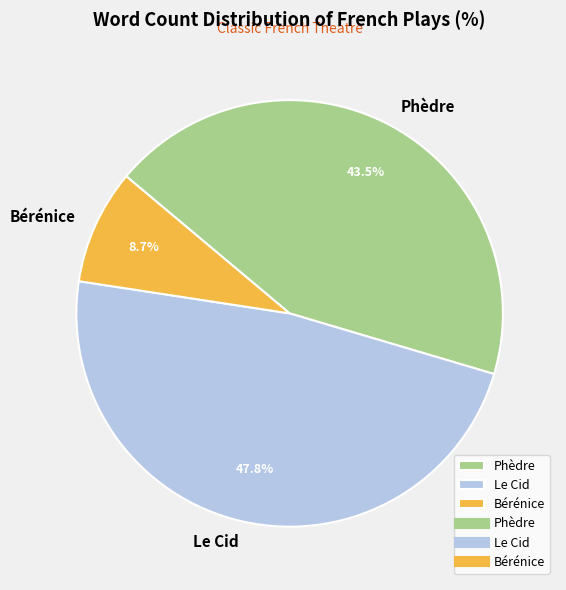

Is Phèdre the majority of the pie?

No